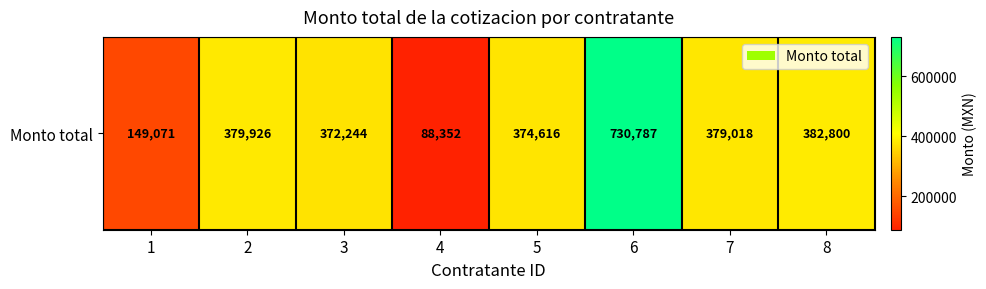

Where does the data first go above 379018?

2